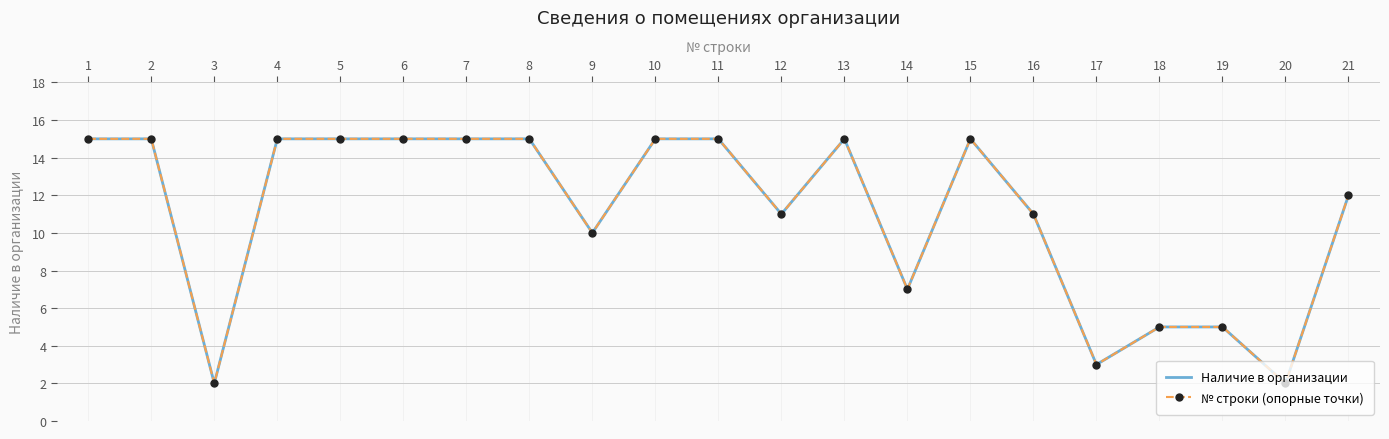

At which category is the sum across all series the highest?

1